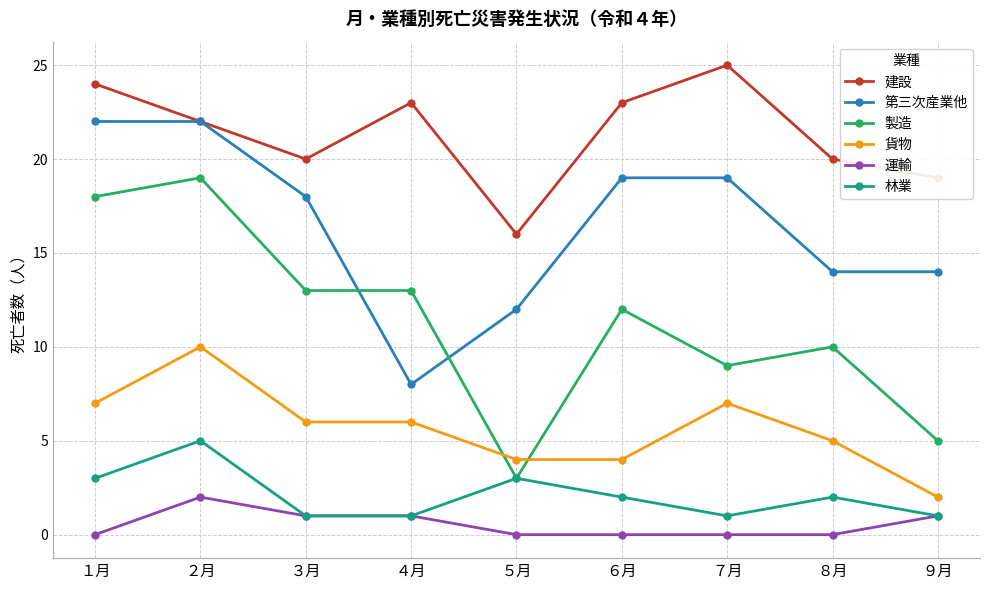

Which category has the lowest value in the 第三次産業他 series?

４月